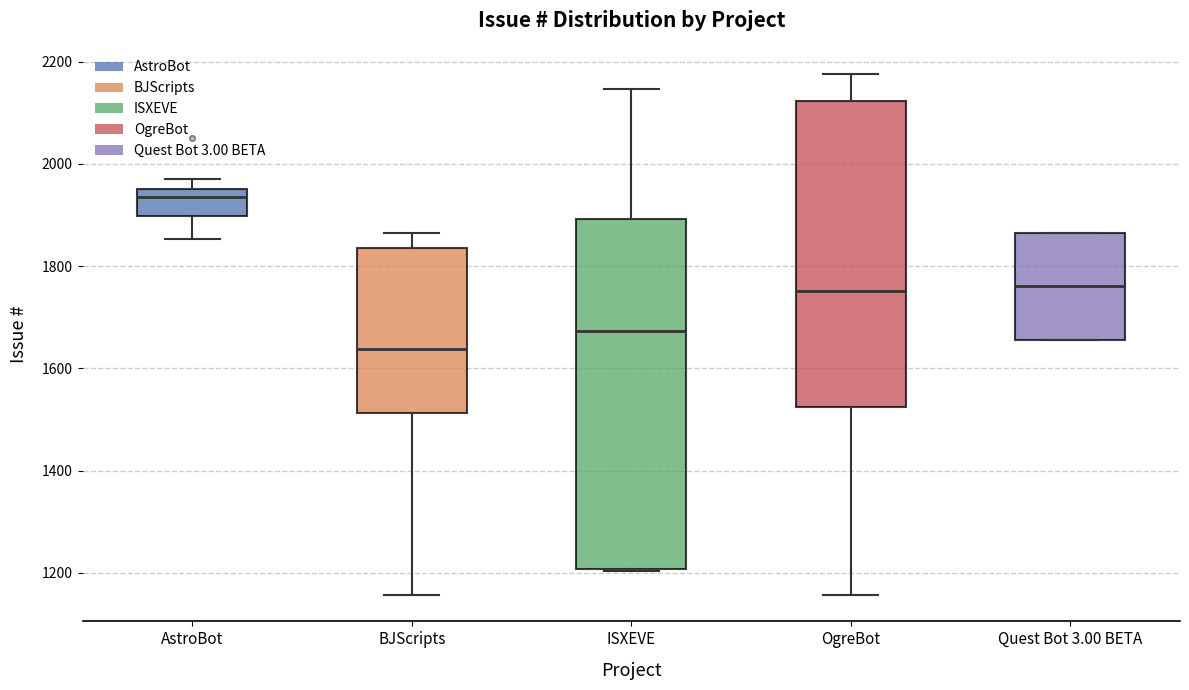

Which box has the highest median line?

AstroBot